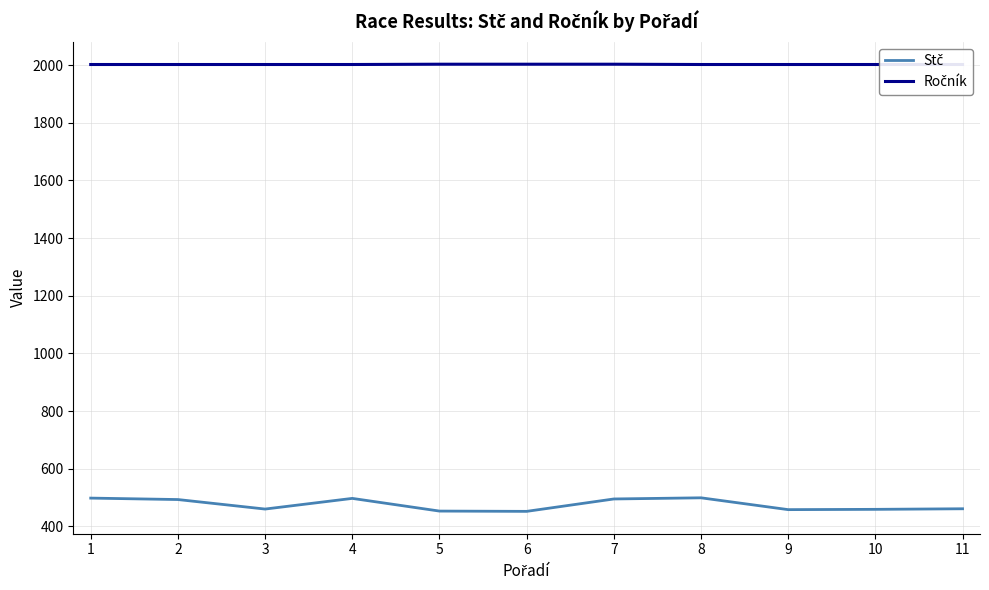

At which label is Stč closest to 475?

11